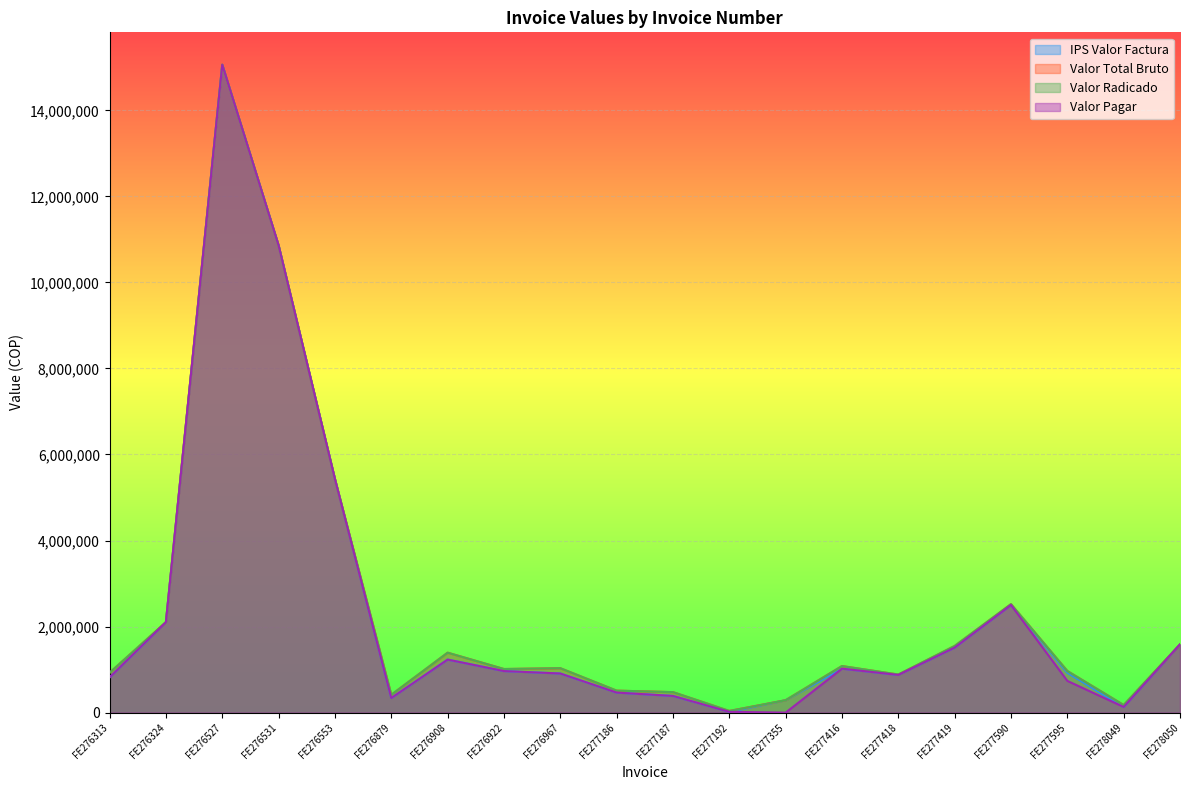

What are all the series names shown in the legend?

IPS Valor Factura, Valor Total Bruto, Valor Radicado, Valor Pagar